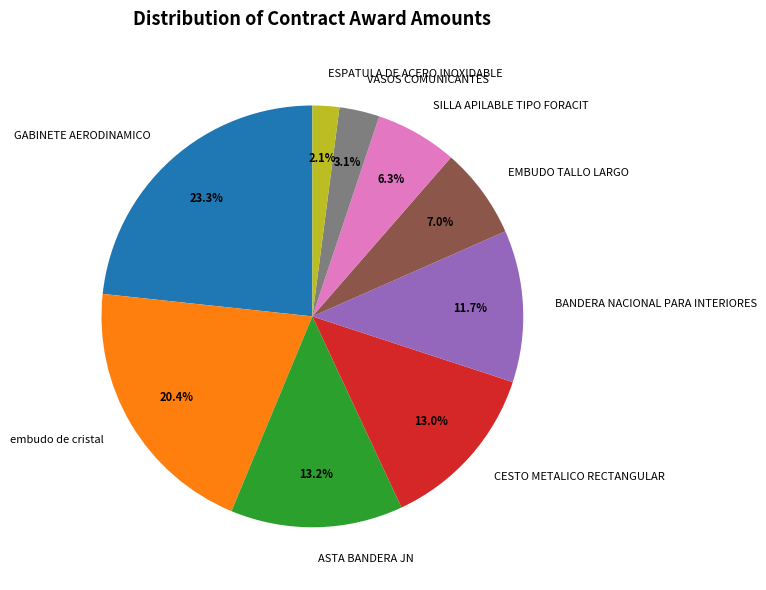

Is there a majority slice in this chart?

No